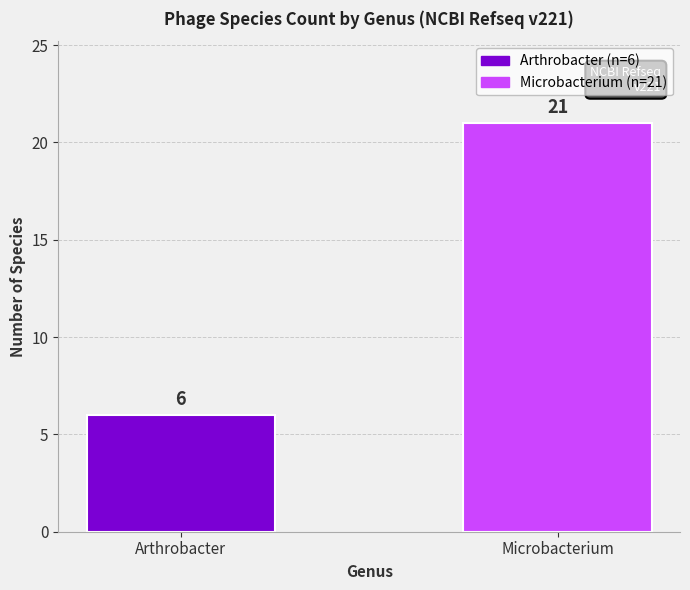

Approximately how many times larger is the value at Arthrobacter compared to Microbacterium?

0.3